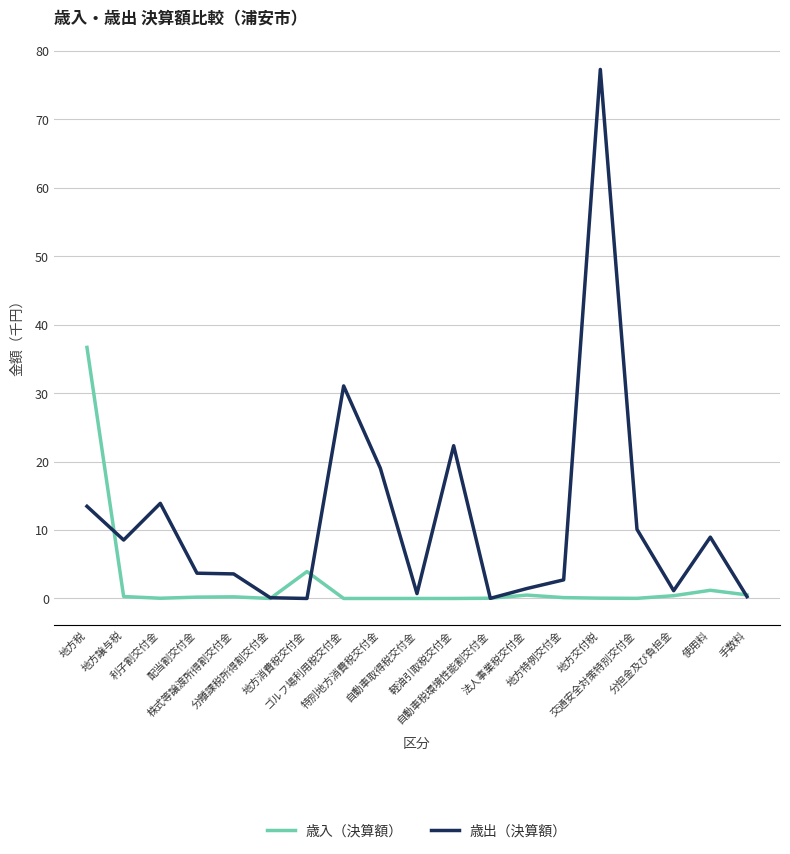

Which series has the widest spread of values?

歳出（決算額）